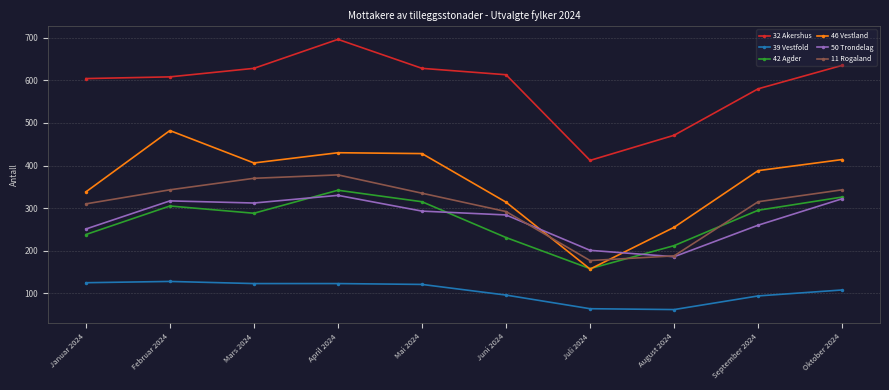

Which series has the largest total across all categories?

32 Akershus